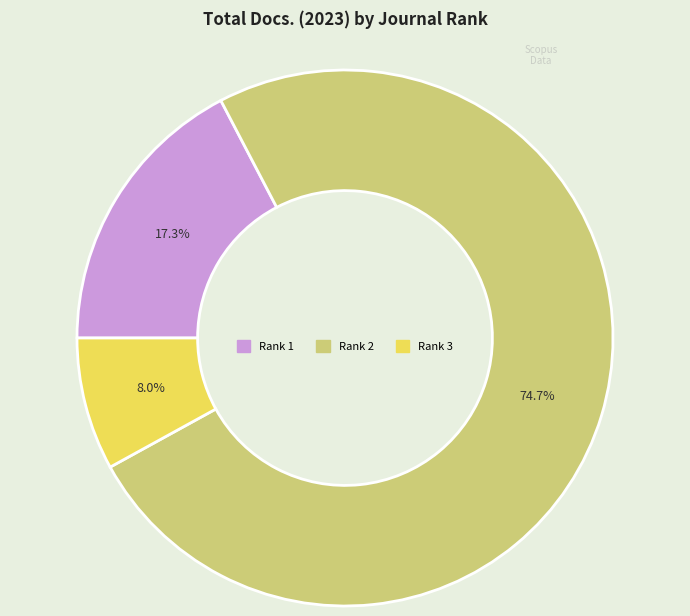

Which category has the smallest portion of the pie?

Rank 3